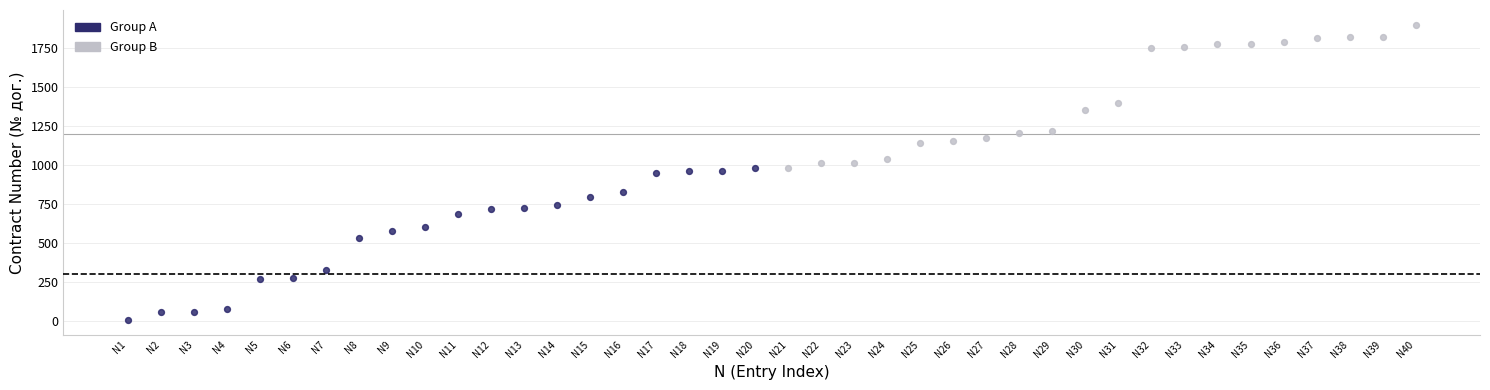

Which series reaches the maximum Y coordinate?

Group B